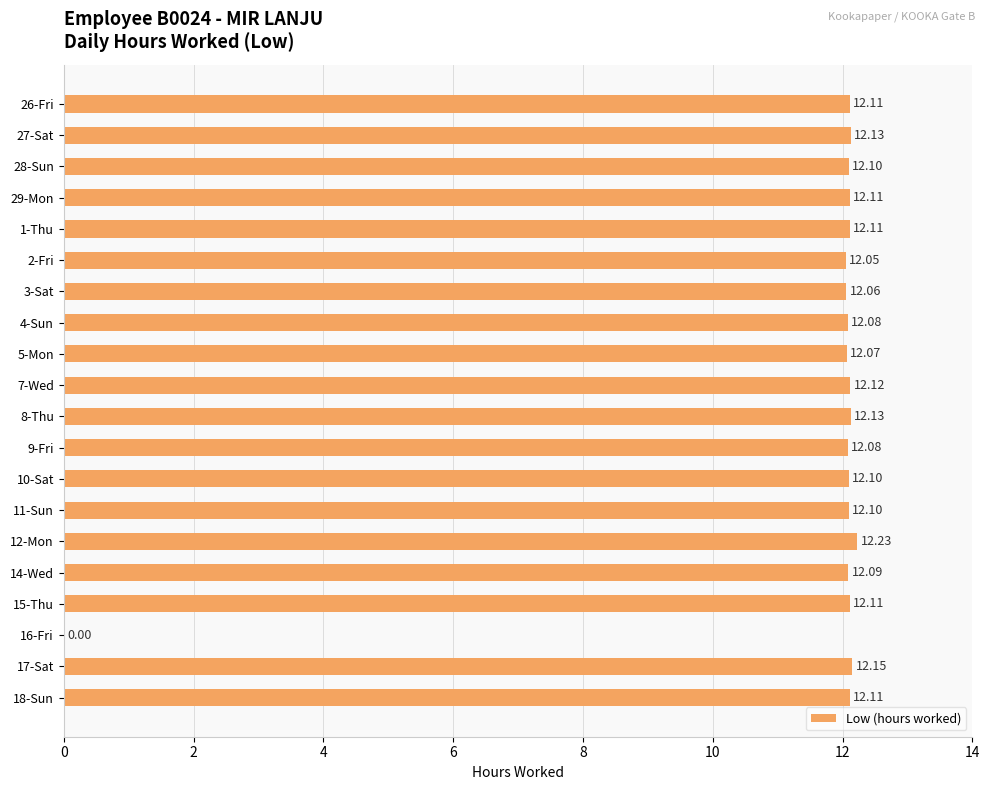

Which has a higher value, 17-Sat or 1-Thu?

17-Sat